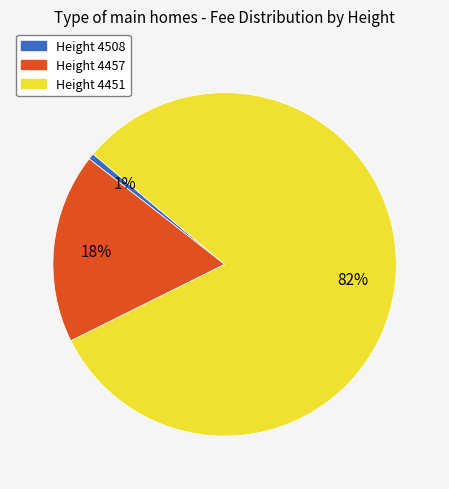

To the nearest percent, what portion does Height 4457 represent?

18%